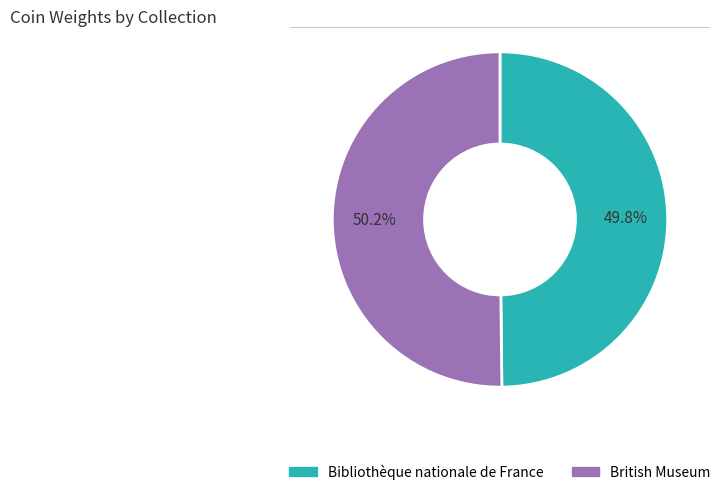

What is the ratio of the value at British Museum to the value at Bibliothèque nationale de France?

1.0